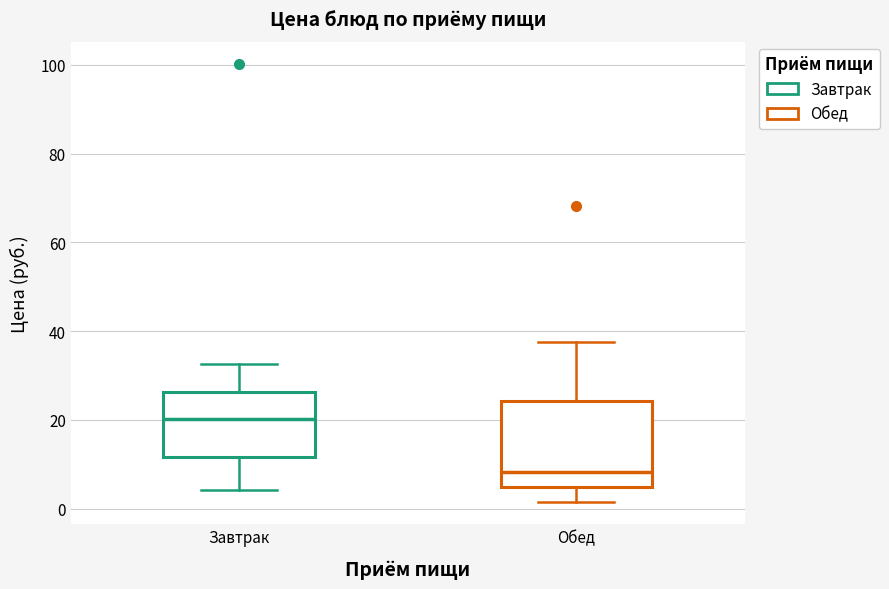

Where is the upper edge of the box for Обед on the y-axis? The values are not printed on the chart, so give them approximately, as read against the axis.

24